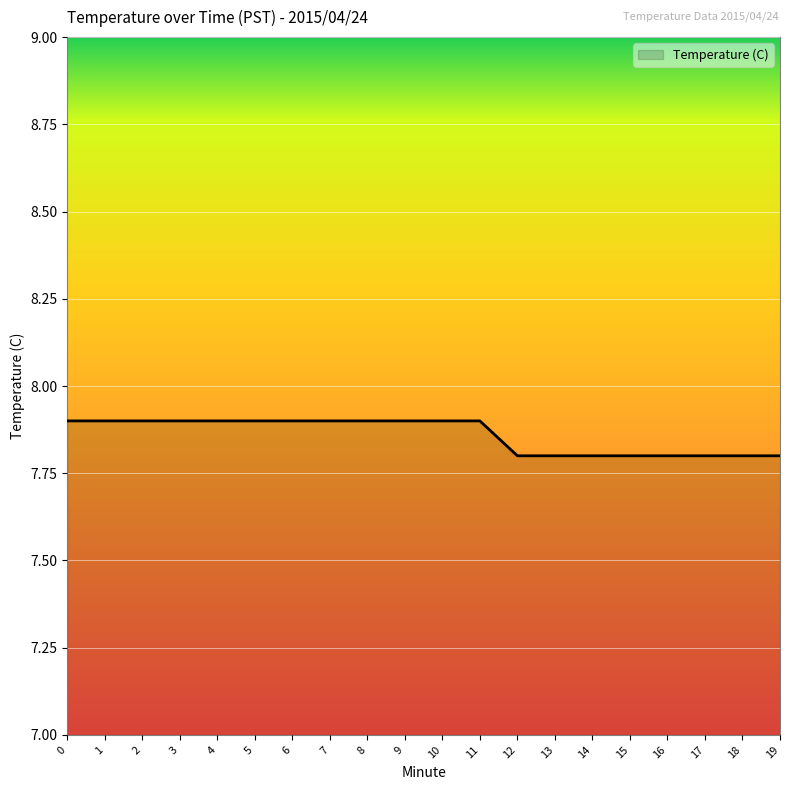

What is the maximum value shown in the chart?

7.9